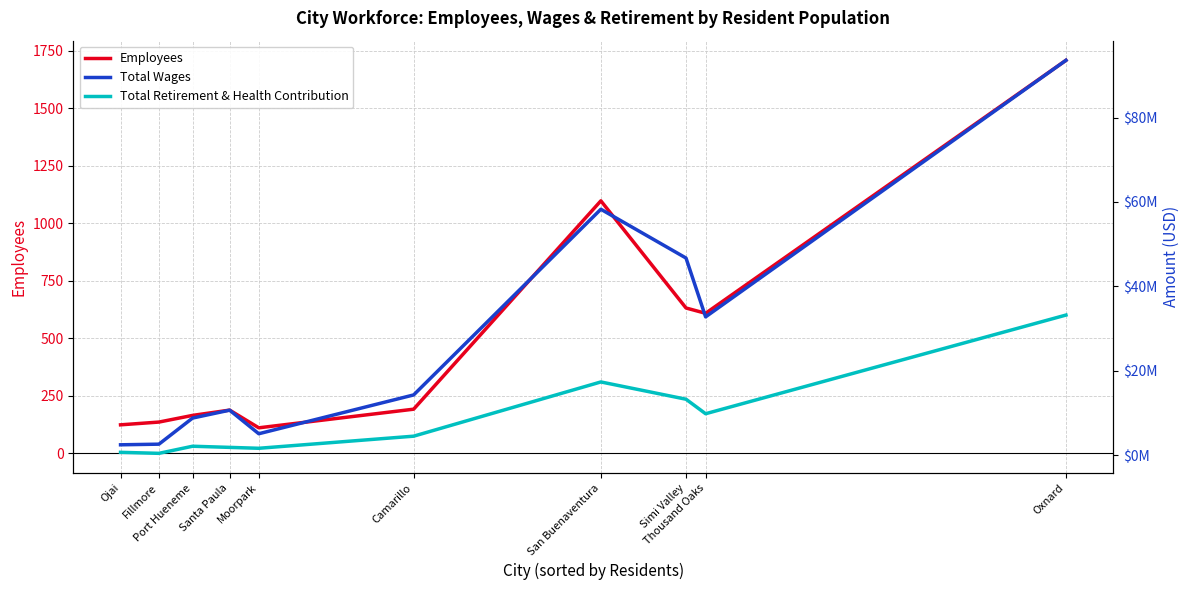

Read the Total Wages value at Santa Paula.

10650273